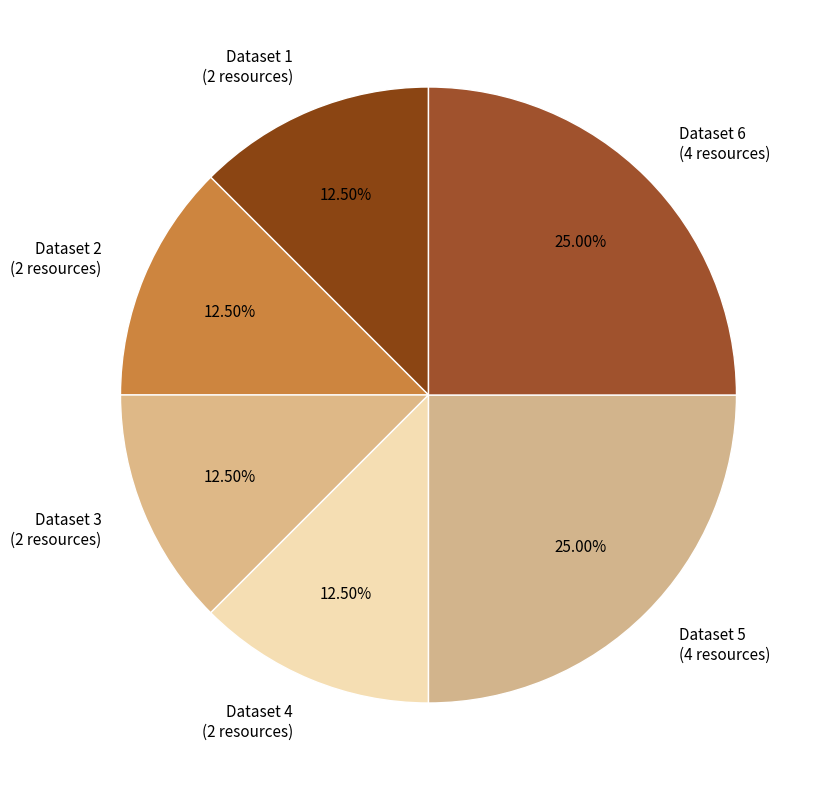

Does any single category account for the majority?

No